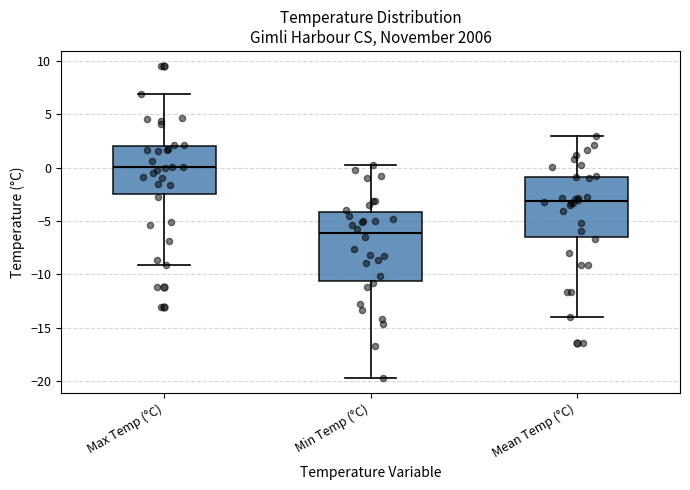

Reading left to right, read every box against the y-axis: the position of its median line, the range the box covers, and the ends of its whiskers. The values are not printed on the chart, so give them approximately, as read against the axis.

Max Temp (°C): median 0.0, box -2.5 to 2.0, whiskers -9.0 to 7.0
Min Temp (°C): median -6.0, box -10.5 to -4.0, whiskers -19.5 to 0.5
Mean Temp (°C): median -3.0, box -6.5 to -1.0, whiskers -14.0 to 3.0